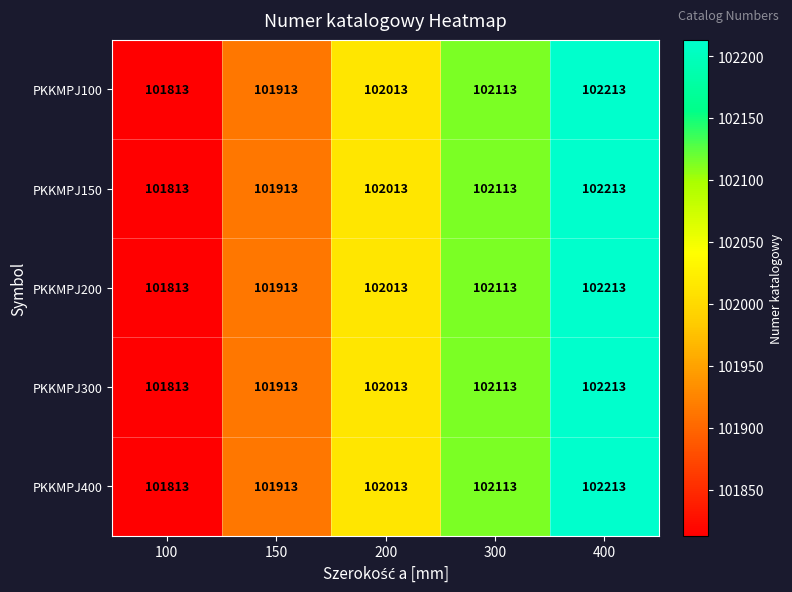

What is the difference between the maximum and minimum values in the PKKMPJ400 series?

400